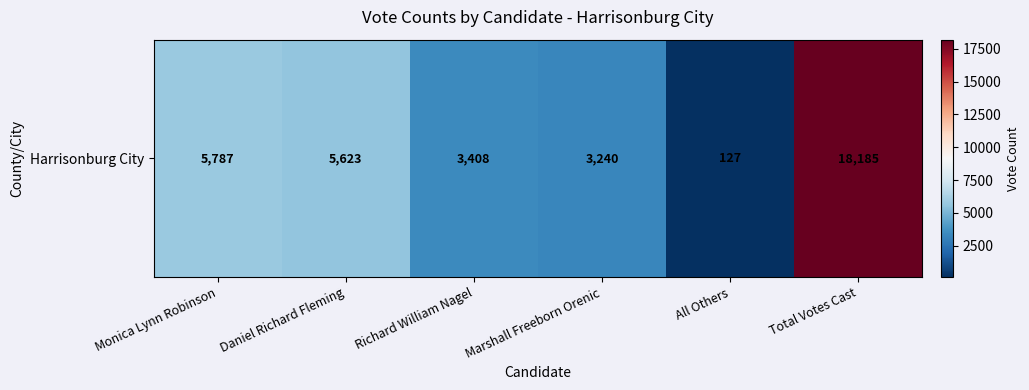

What is the minimum value shown in the chart?

127